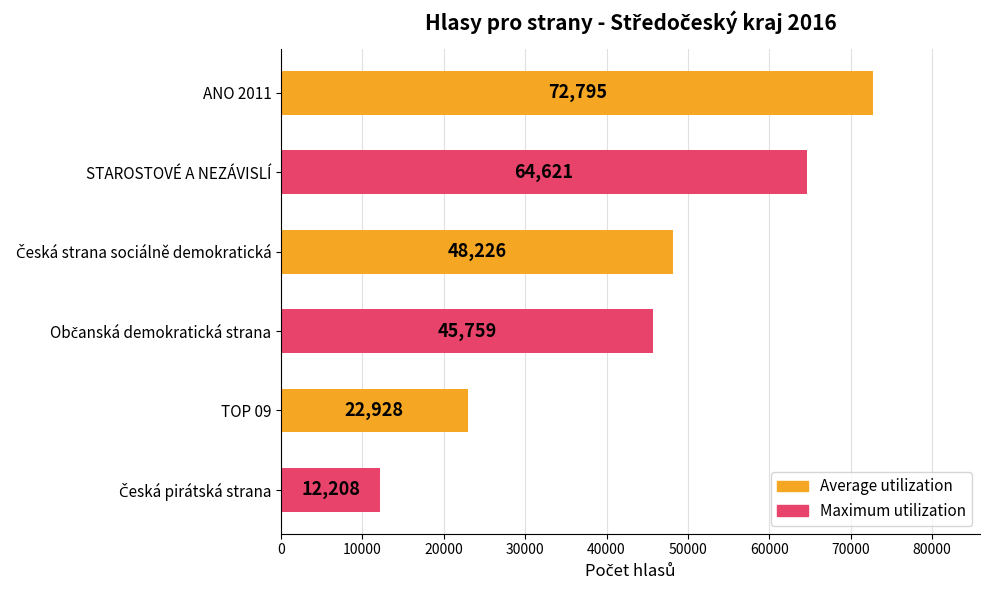

Reading bottom to top, list all the values displayed in this chart.

12208	22928	45759	48226	64621	72795